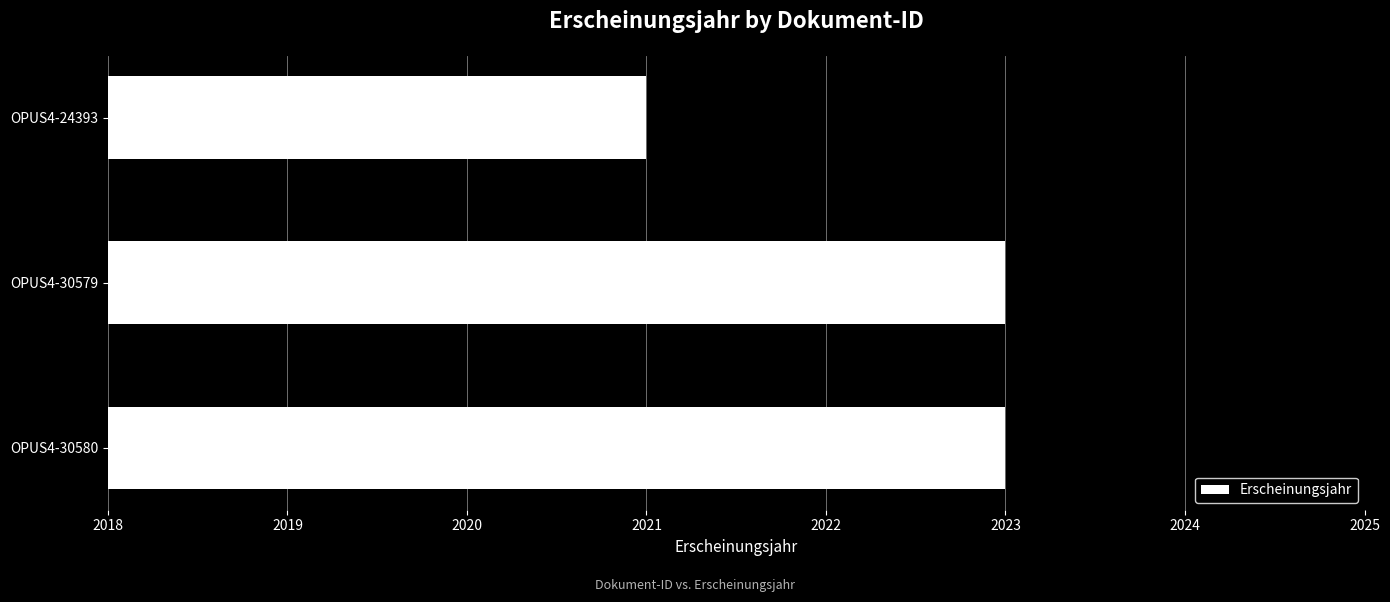

Reading top to bottom, extract all data points from this chart.

OPUS4-24393=2021	OPUS4-30579=2023	OPUS4-30580=2023